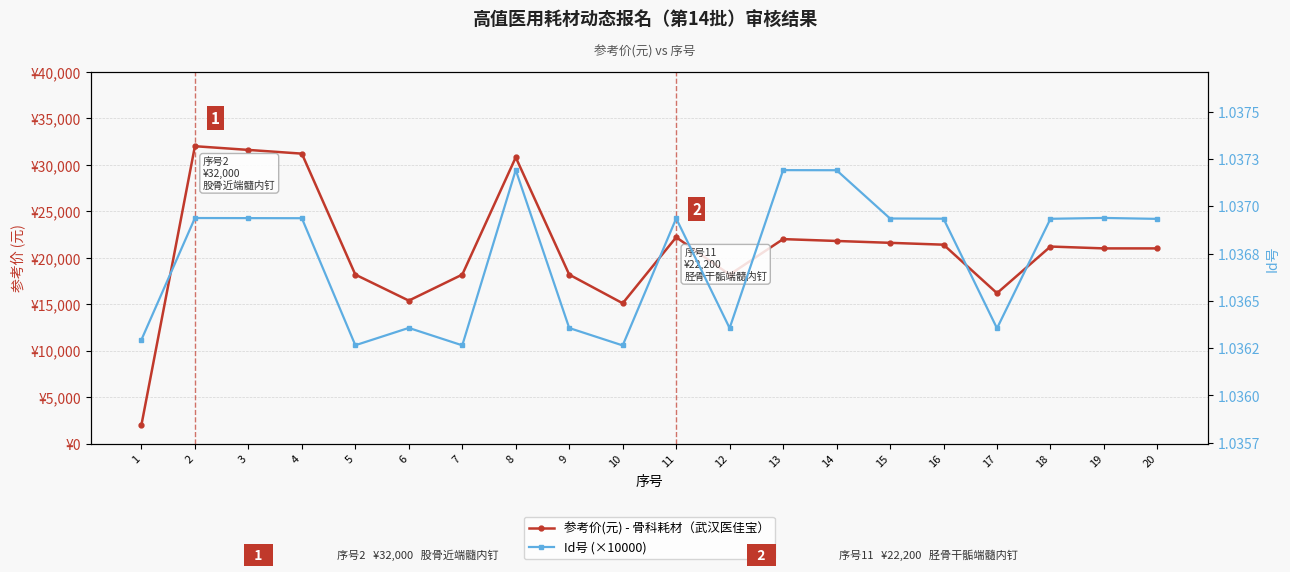

Is this an area chart (filled region under the line)?

No